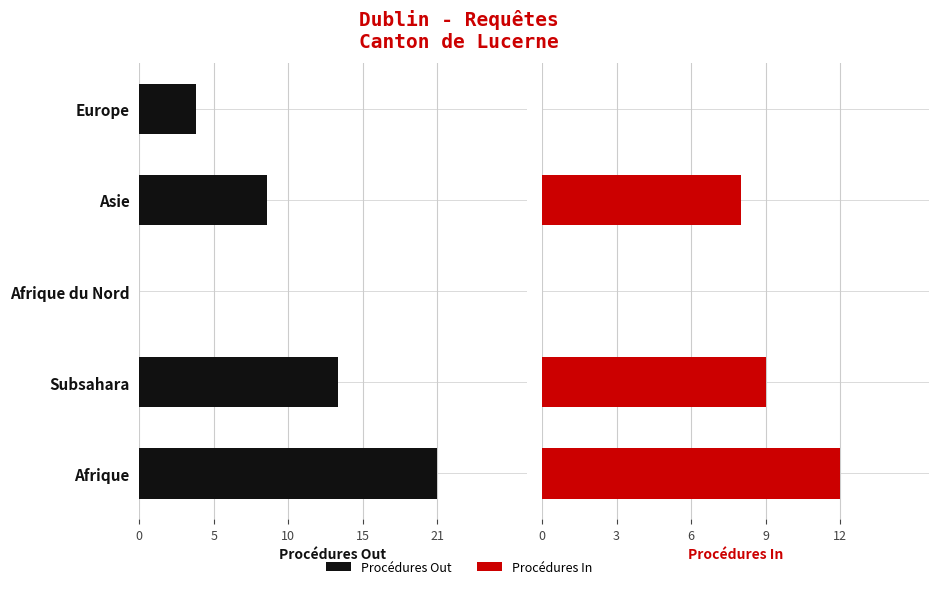

What is the spread (max minus min) of values at Asie?

1